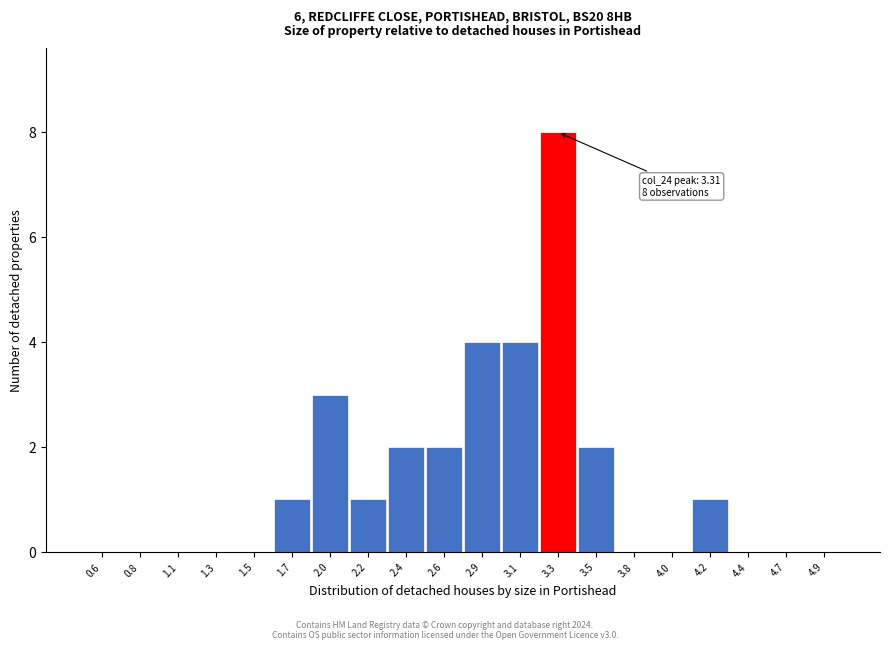

Which range on the x-axis has the tallest bar?

3.200 to 3.425